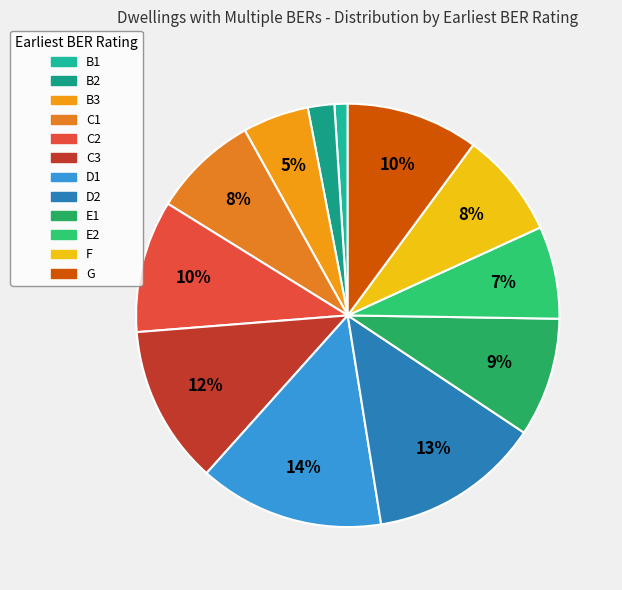

How many segments does this pie chart have?

12